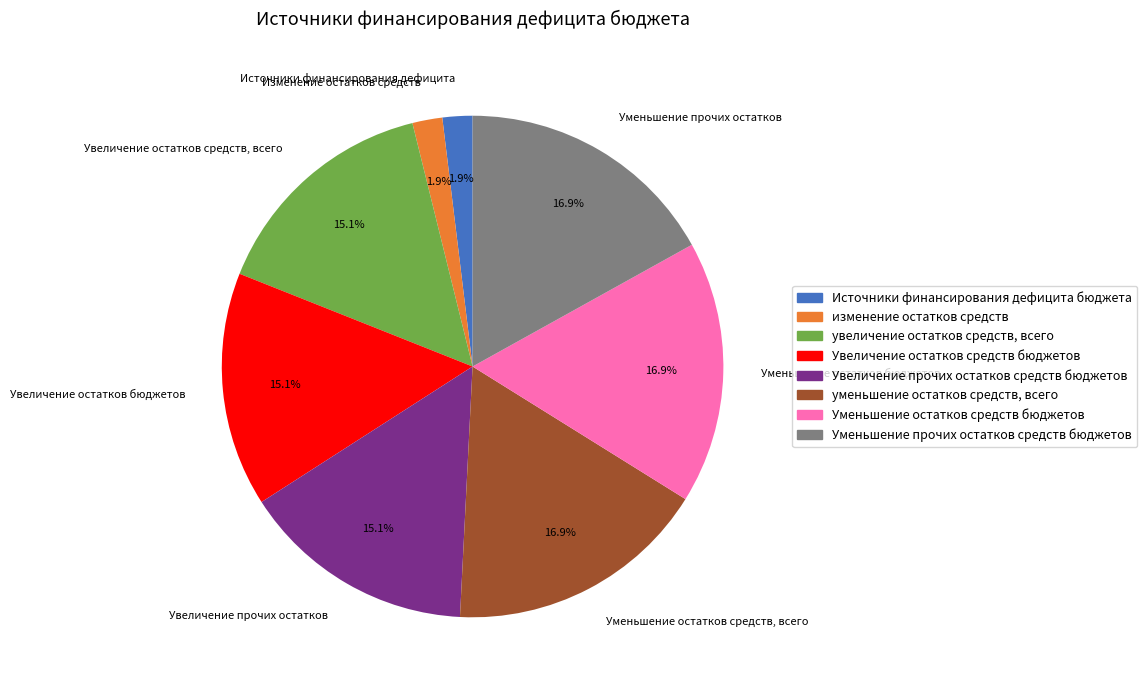

Does Уменьшение остатков средств, всего represent more than half of the total?

No